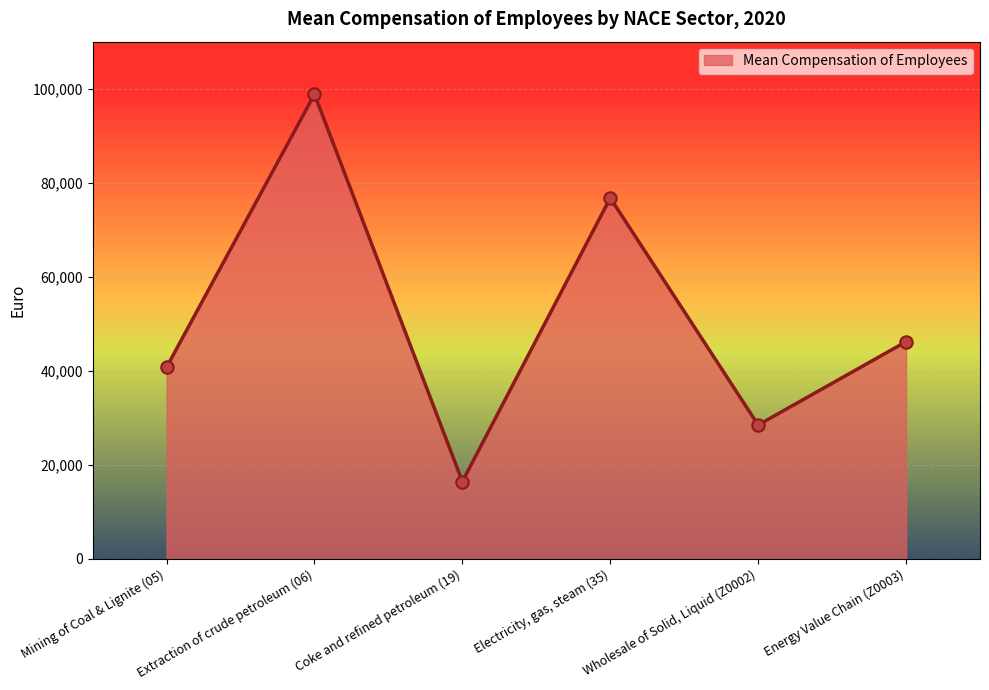

What is the change in value from Mining of Coal & Lignite (05) to Electricity, gas, steam (35)?

+35986.6